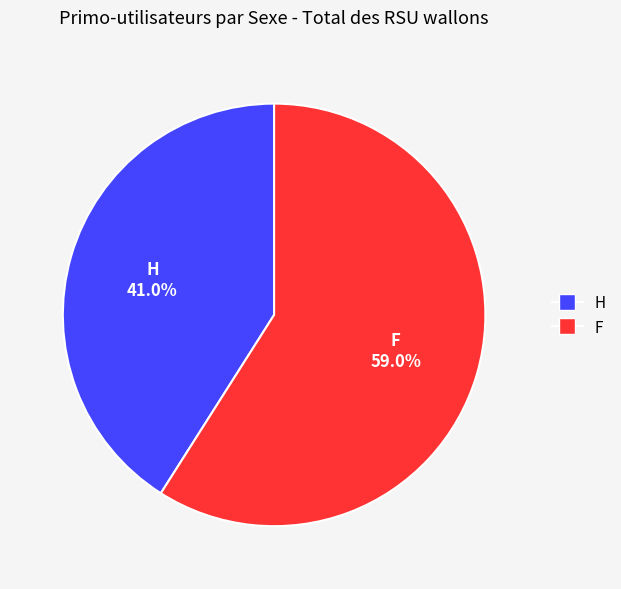

The H slice represents 35% of the pie. True or false?

False